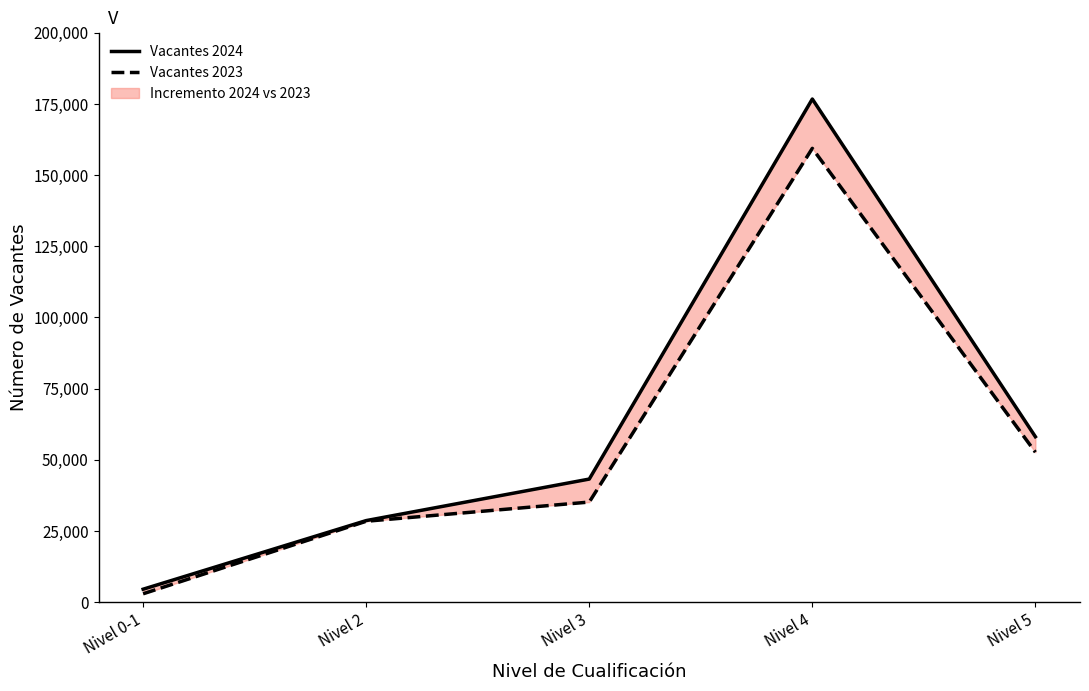

True or false: Vacantes 2023 and Vacantes 2024 intersect in this chart.

False